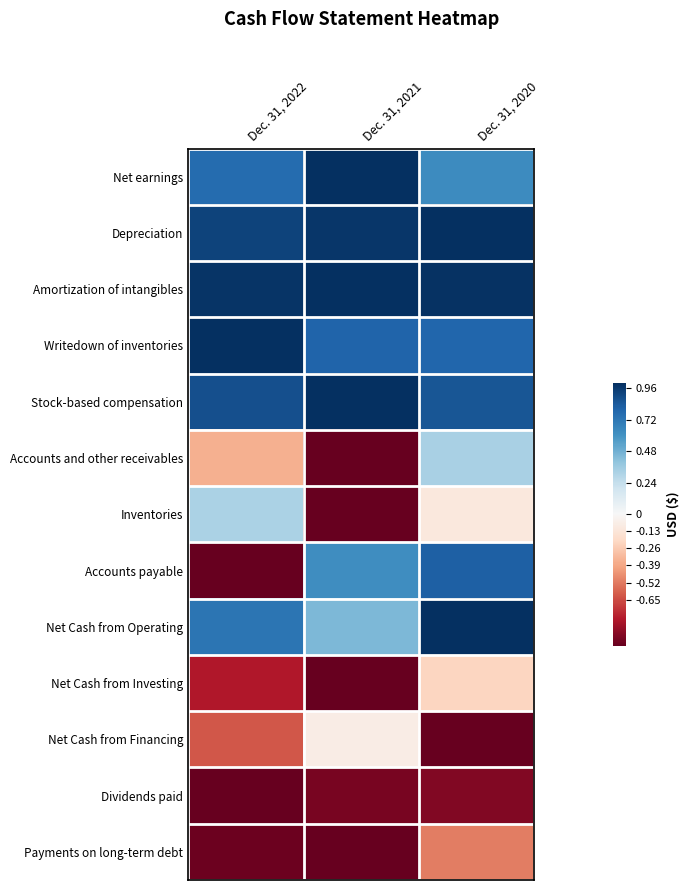

Reading left to right, list all the values displayed in this chart.

Net earnings: Dec. 31, 2022=0.8	Dec. 31, 2021=1.0	Dec. 31, 2020=0.6
Depreciation: Dec. 31, 2022=0.9	Dec. 31, 2021=1.0	Dec. 31, 2020=1.0
Amortization of intangibles: Dec. 31, 2022=1.0	Dec. 31, 2021=1.0	Dec. 31, 2020=1.0
Writedown of inventories: Dec. 31, 2022=1.0	Dec. 31, 2021=0.8	Dec. 31, 2020=0.8
Stock-based compensation: Dec. 31, 2022=0.9	Dec. 31, 2021=1.0	Dec. 31, 2020=0.9
Accounts and other receivables: Dec. 31, 2022=-0.4	Dec. 31, 2021=-1.0	Dec. 31, 2020=0.3
Inventories: Dec. 31, 2022=0.3	Dec. 31, 2021=-1.0	Dec. 31, 2020=-0.1
Accounts payable: Dec. 31, 2022=-1.0	Dec. 31, 2021=0.6	Dec. 31, 2020=0.8
Net Cash from Operating: Dec. 31, 2022=0.7	Dec. 31, 2021=0.5	Dec. 31, 2020=1.0
Net Cash from Investing: Dec. 31, 2022=-0.8	Dec. 31, 2021=-1.0	Dec. 31, 2020=-0.2
Net Cash from Financing: Dec. 31, 2022=-0.6	Dec. 31, 2021=-0.1	Dec. 31, 2020=-1.0
Dividends paid: Dec. 31, 2022=-1.0	Dec. 31, 2021=-1.0	Dec. 31, 2020=-0.9
Payments on long-term debt: Dec. 31, 2022=-1.0	Dec. 31, 2021=-1.0	Dec. 31, 2020=-0.5